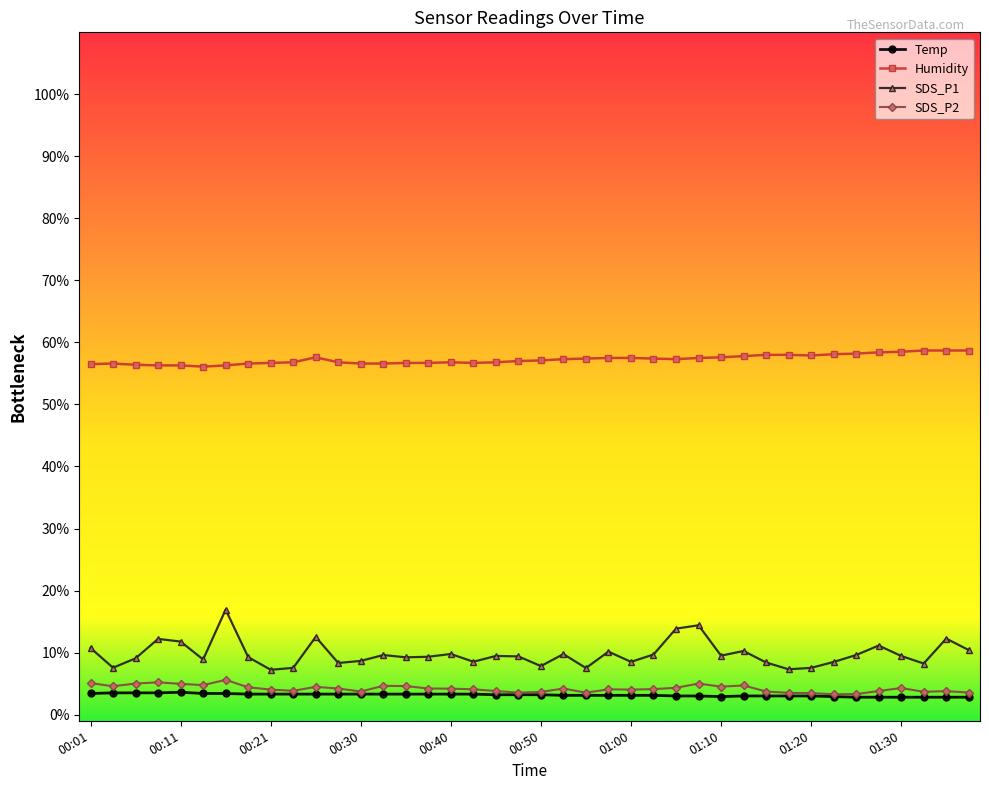

True or false: SDS_P2 and Humidity cross at least once.

False